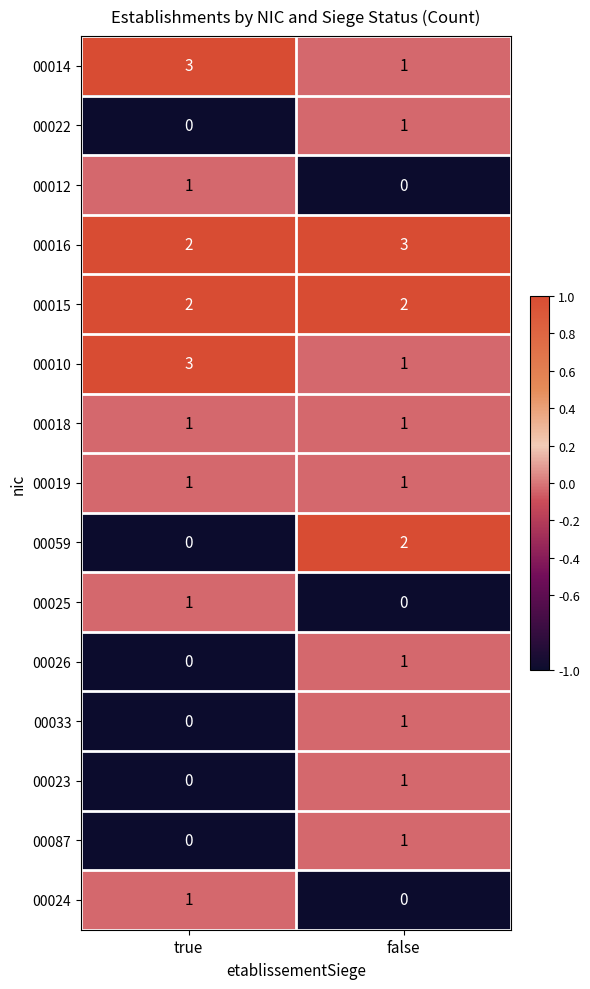

Reading left to right, extract all data points from this chart.

00014: true=3	false=1
00022: true=0	false=1
00012: true=1	false=0
00016: true=2	false=3
00015: true=2	false=2
00010: true=3	false=1
00018: true=1	false=1
00019: true=1	false=1
00059: true=0	false=2
00025: true=1	false=0
00026: true=0	false=1
00033: true=0	false=1
00023: true=0	false=1
00087: true=0	false=1
00024: true=1	false=0